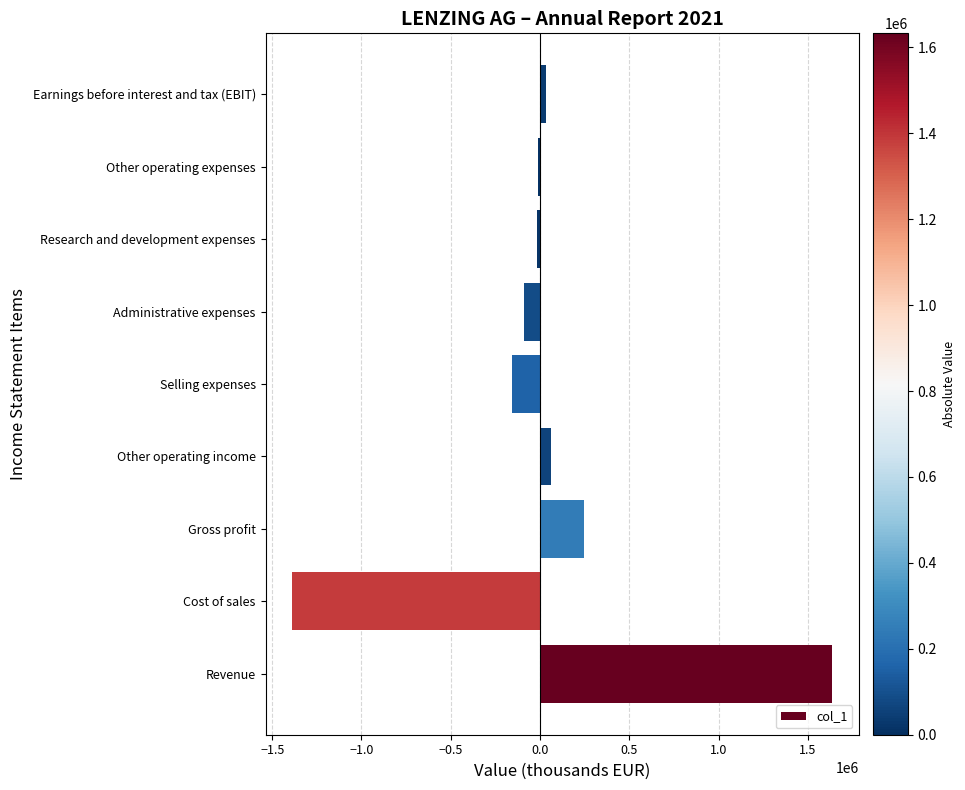

The value at Cost of sales is -1386412. True or false?

True